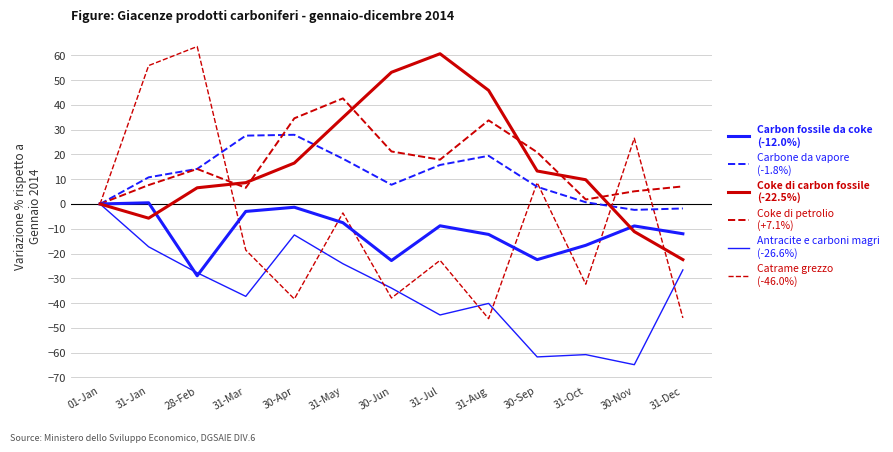

What position from the right is 28-Feb?

11